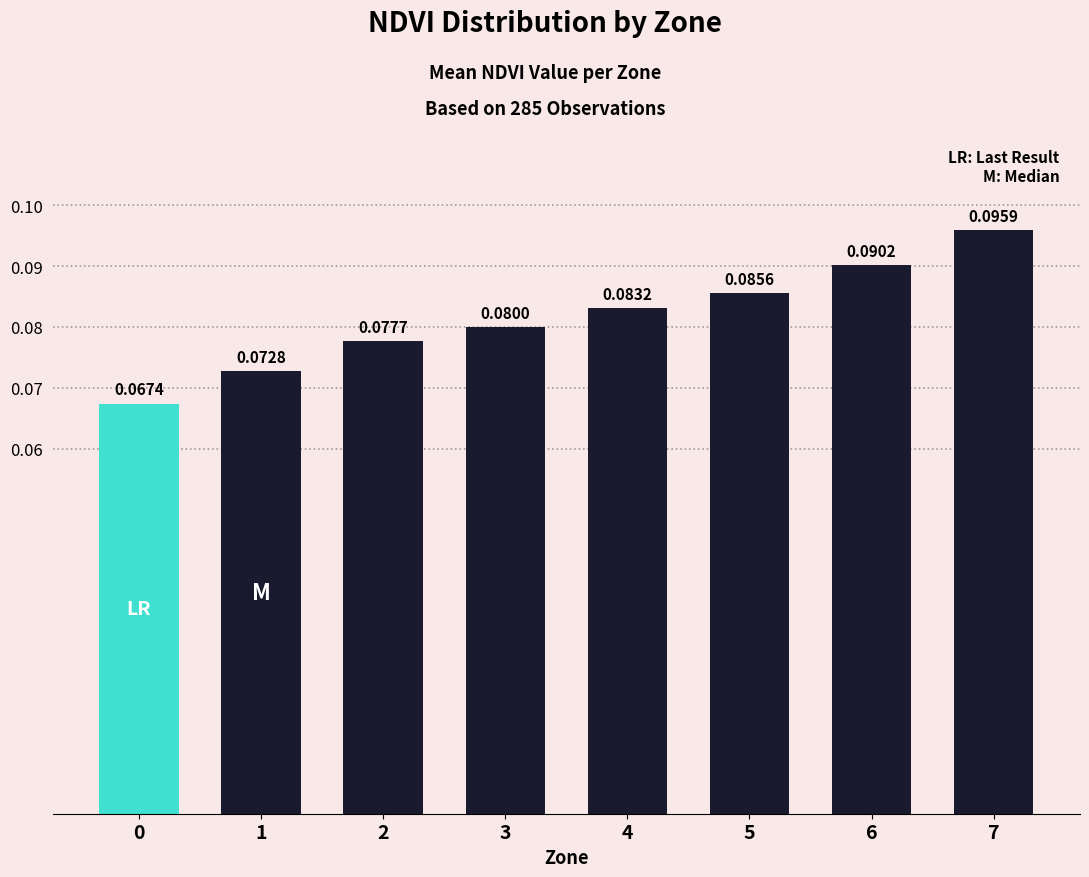

What is the sum of all values?

0.7